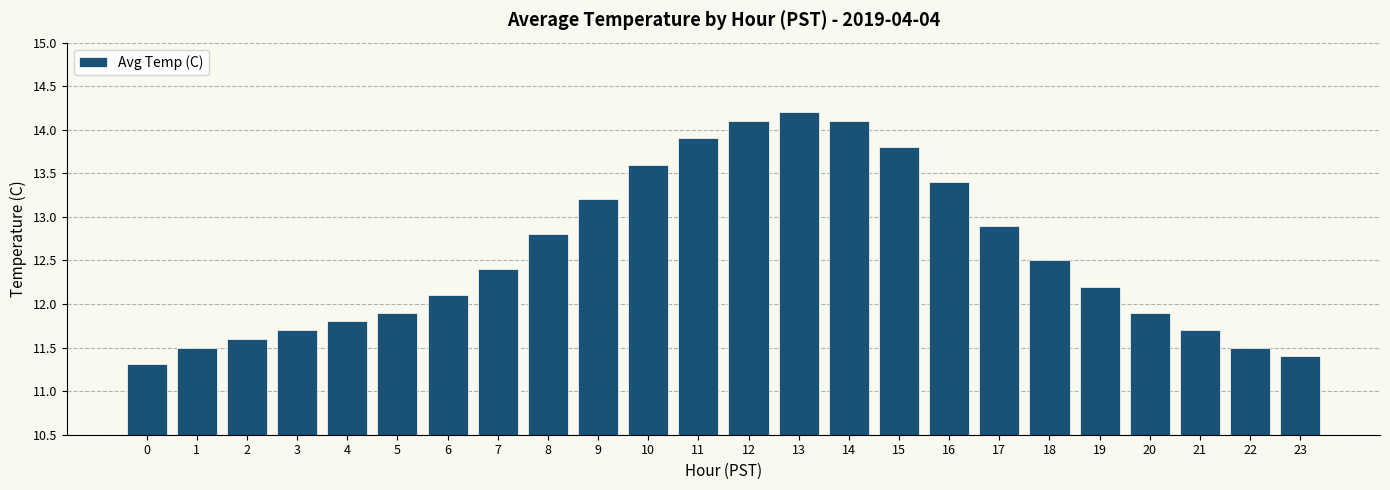

Between 9 and 17, which is larger?

9